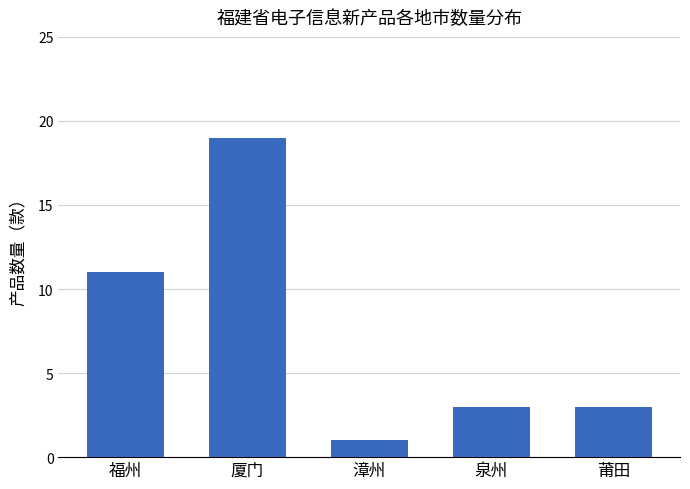

Reading right to left, what are all the values shown in this chart?

3	3	1	19	11